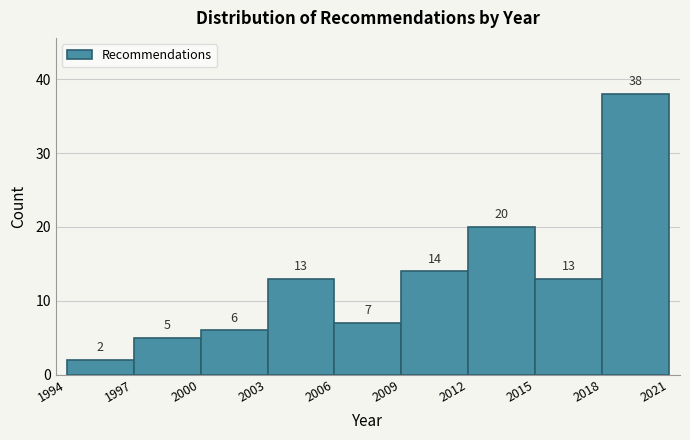

Reading left to right, transcribe this chart: for each bar, give the range it covers on the x-axis and its height.

1994 to 1997: 2
1997 to 2000: 5
2000 to 2003: 6
2003 to 2006: 13
2006 to 2009: 7
2009 to 2012: 14
2012 to 2015: 20
2015 to 2018: 13
2018 to 2021: 38